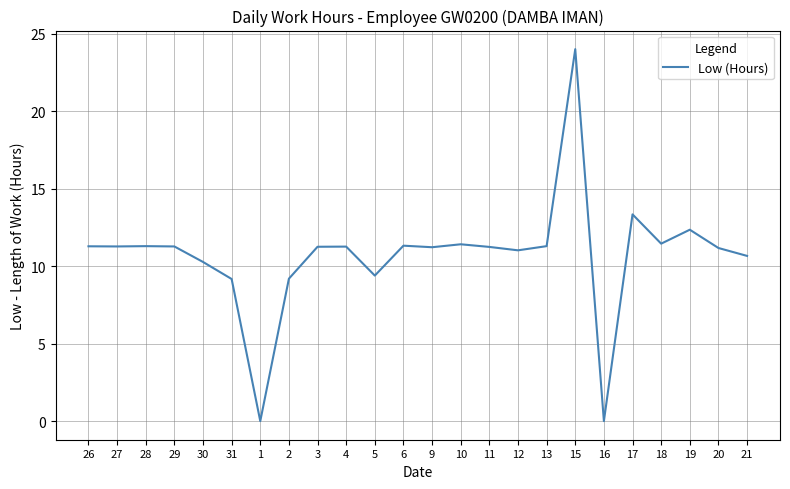

Does the chart display data point markers on the line(s)?

No